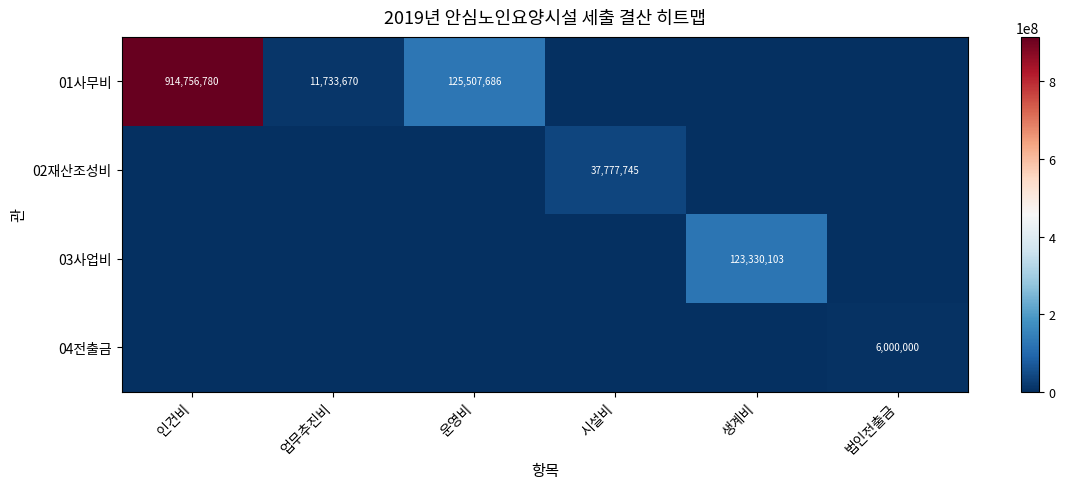

Which series has the widest spread of values?

01사무비